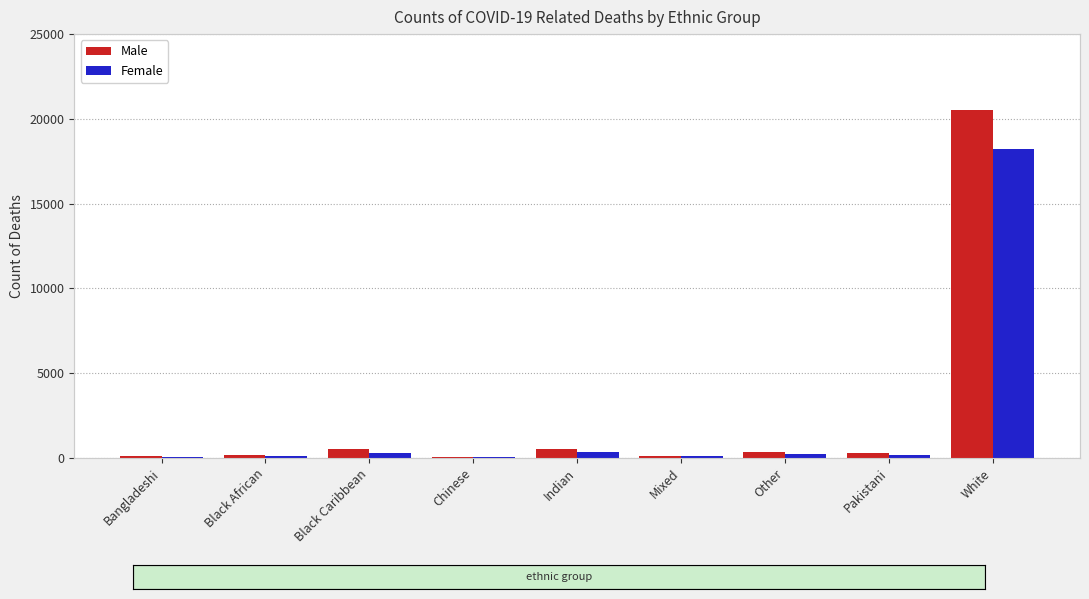

What is the value of the Female bar at the 4th from the left?

55